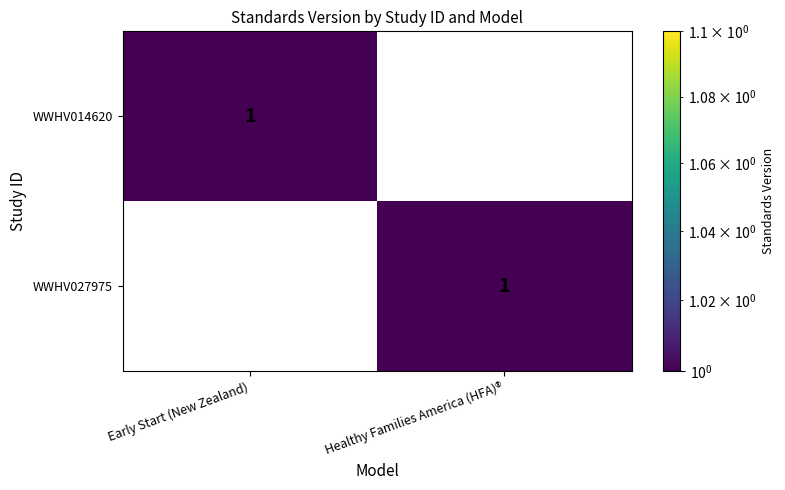

At which label is WWHV014620 closest to 0?

Healthy Families America (HFA)®